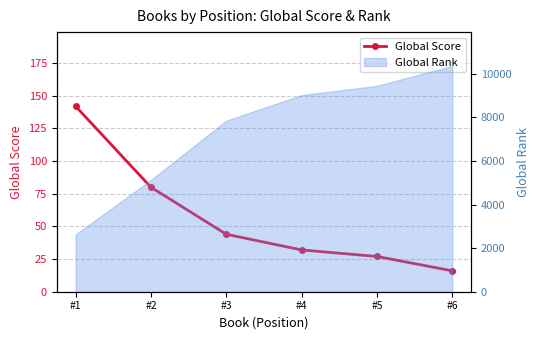

What is the difference between the values at #6 and #3?

28